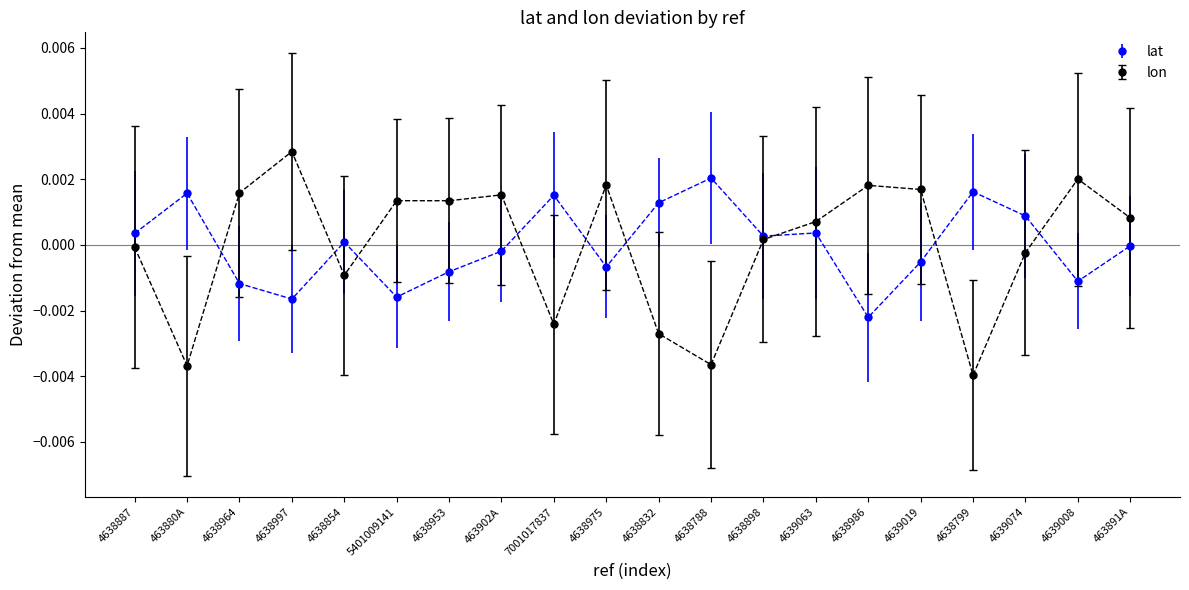

Rank the series by their maximum value, from highest to lowest.

lon, lat